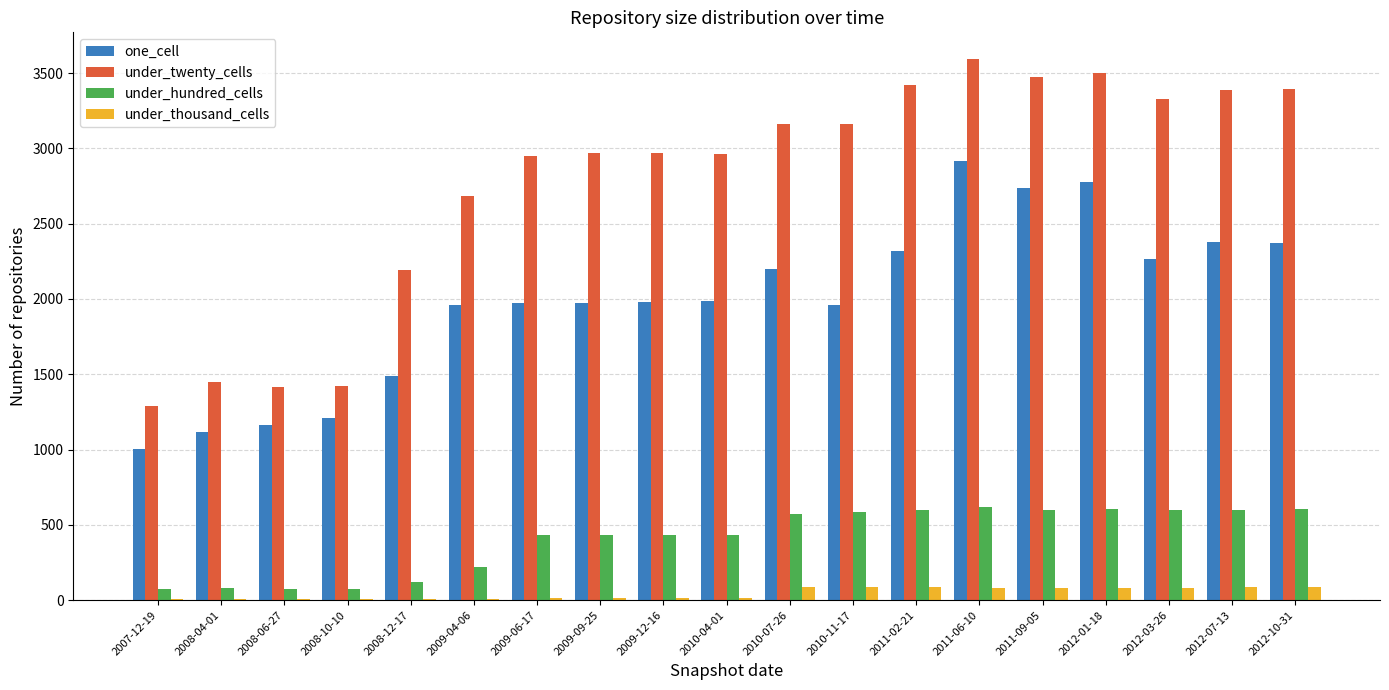

Which series has the widest spread of values?

under_twenty_cells